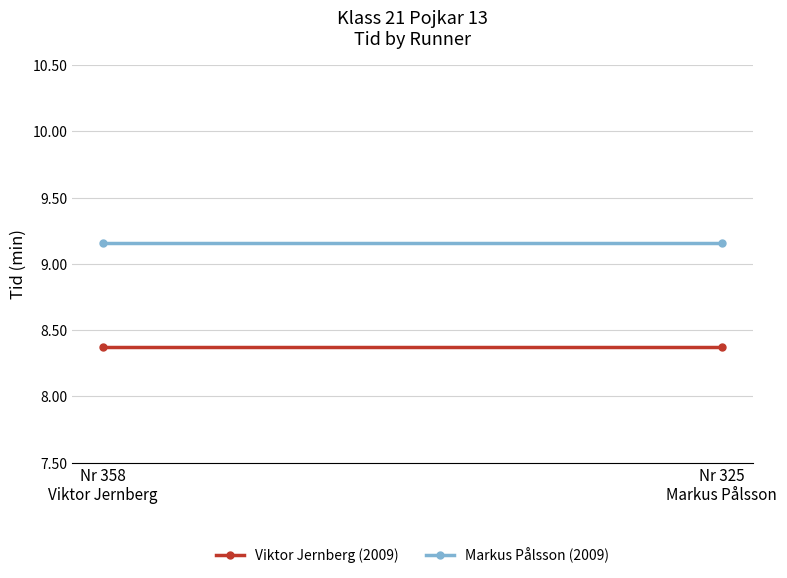

What is the label of the 2nd point from the left?

Nr 325
Markus Pålsson